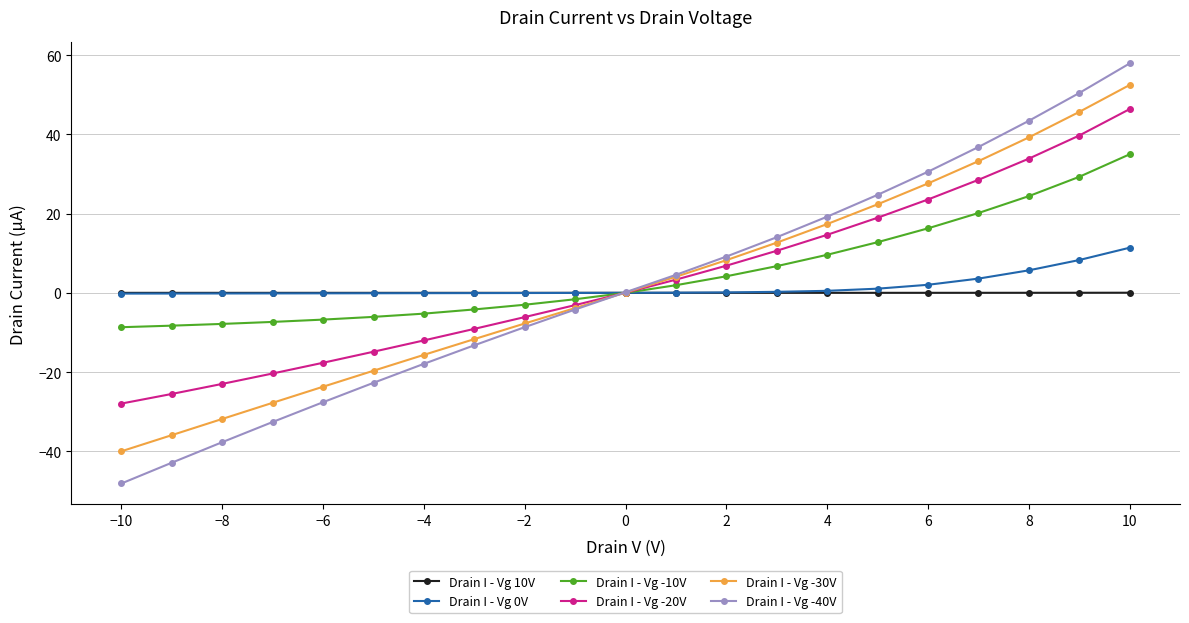

Which category has the lowest value across all series?

−10